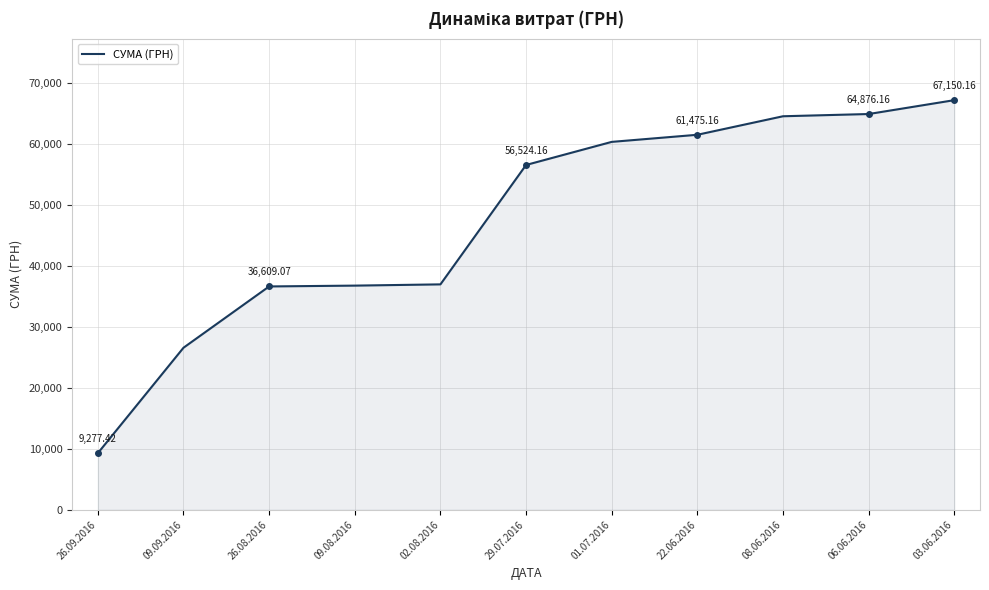

What is the difference between the values at 26.09.2016 and 01.07.2016?

51031.7